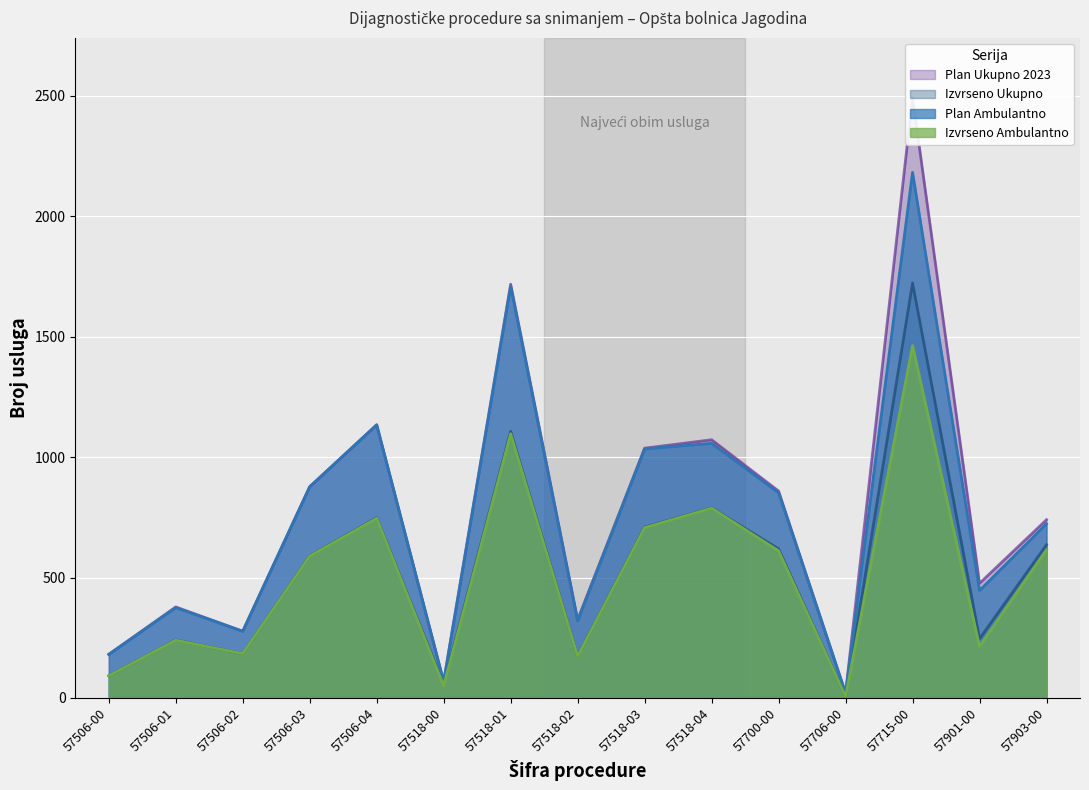

At 57901-00, list the series in order from smallest to largest.

Izvrseno Ambulantno, Izvrseno Ukupno, Plan Ambulantno, Plan Ukupno 2023